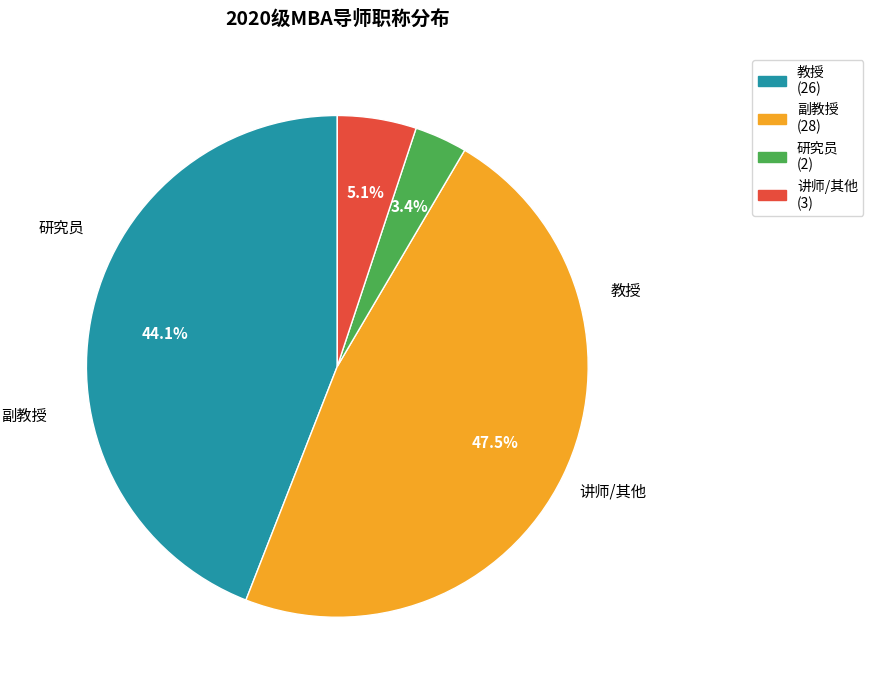

To the nearest percent, what is the difference between the 教授 and 研究员 slice percentages?

41%